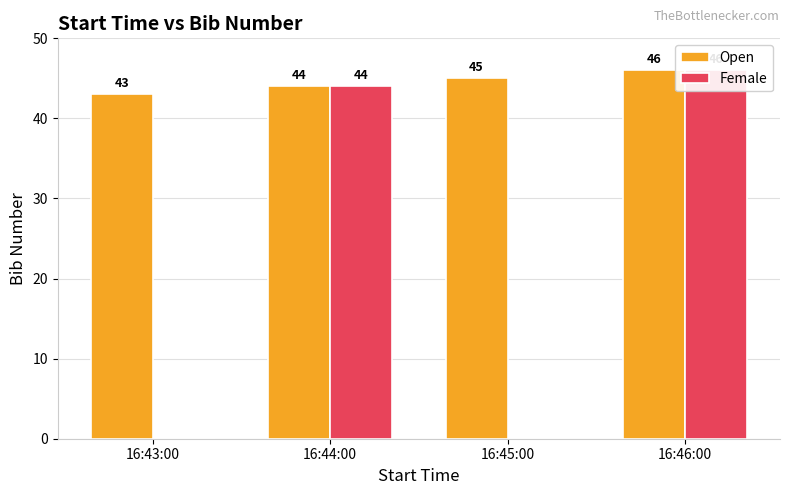

Which series has the largest total across all categories?

Open